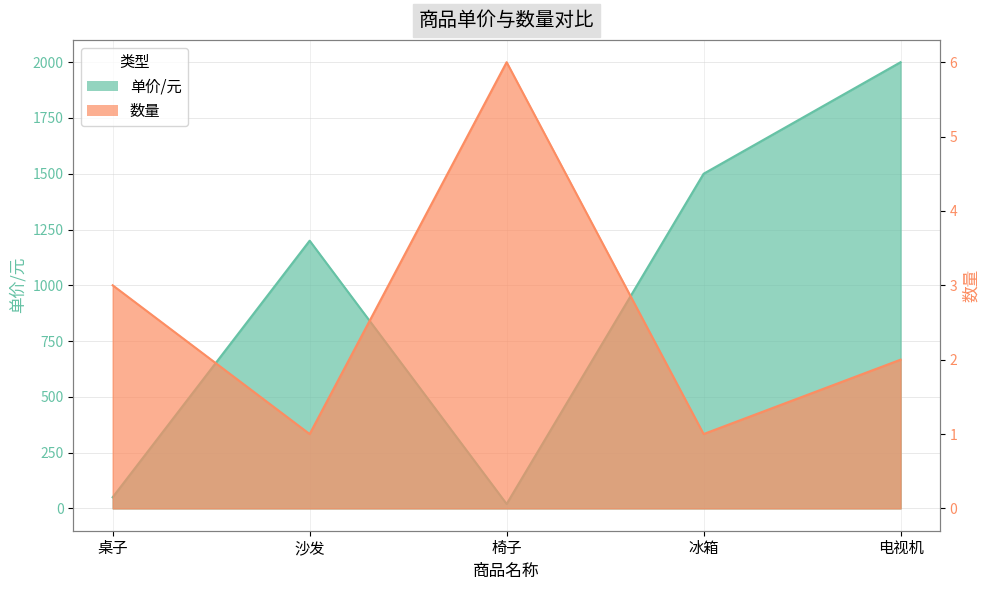

At how many categories does at least one series exceed 1678?

1